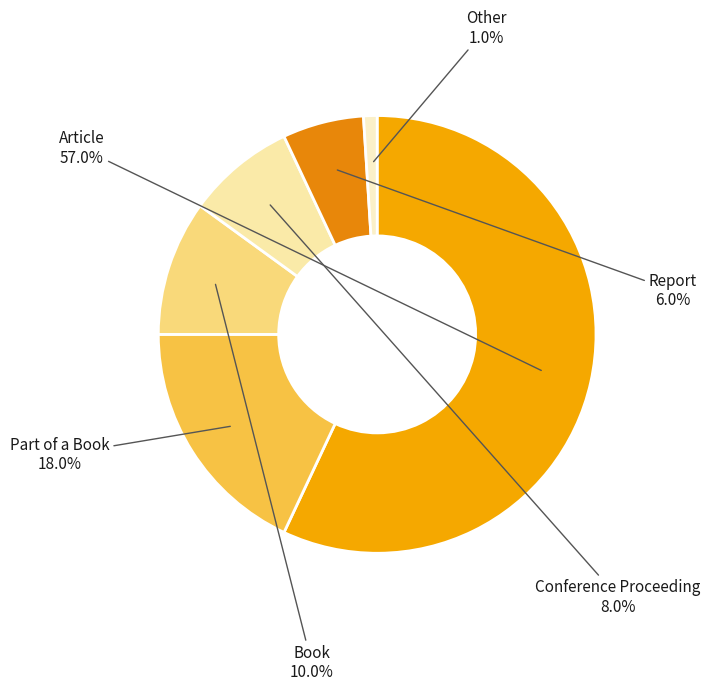

To the nearest percent, what percentage of the pie is Article?

57%